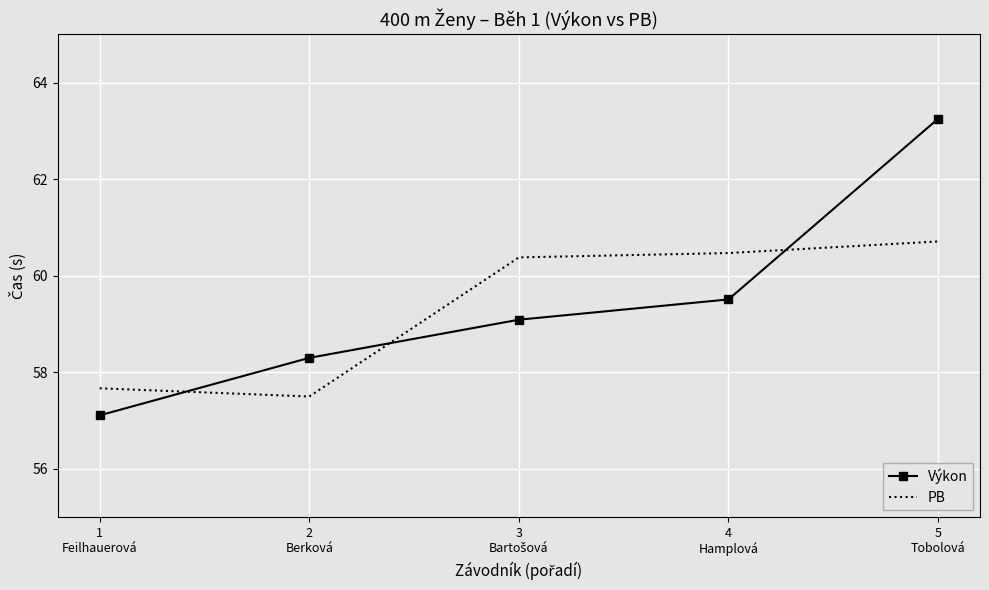

After their last crossing, which series has the higher values: Výkon or PB?

Výkon